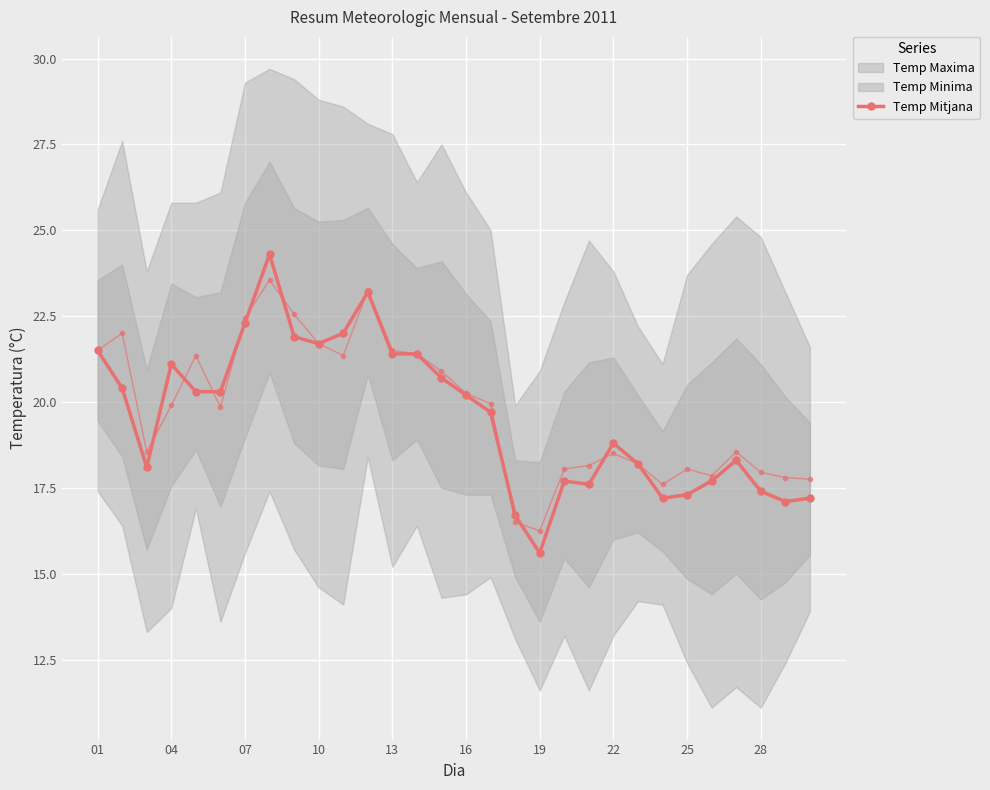

The chart shows a value of 31.7 at 10. True or false?

False